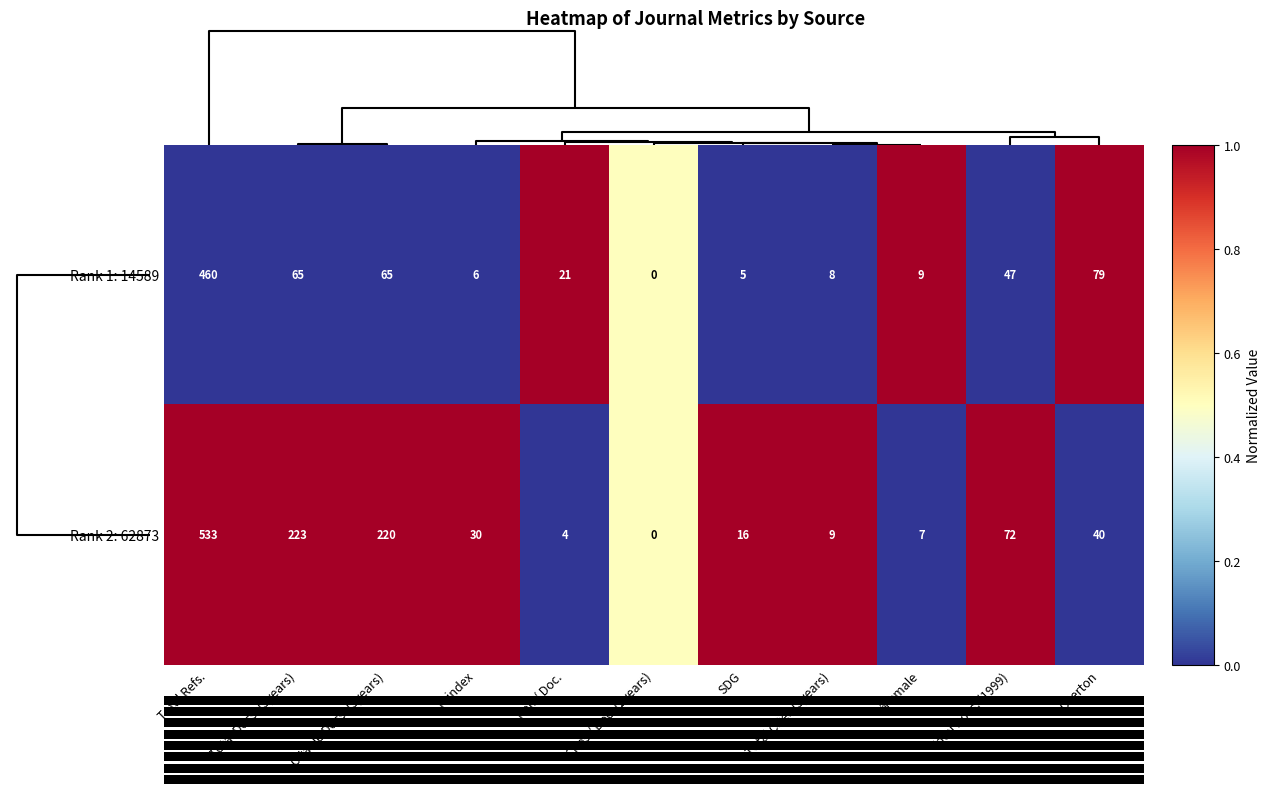

At which label does Rank 2: 62873 first exceed 30?

Total Refs.